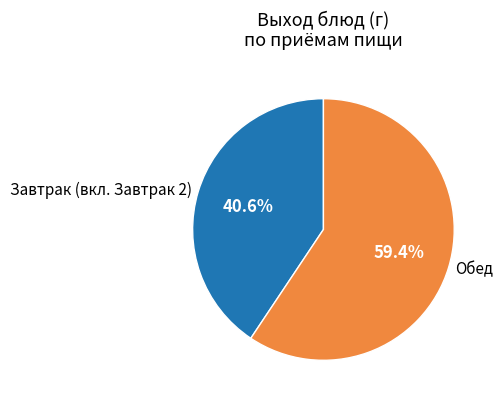

How many slices are in this pie chart?

2